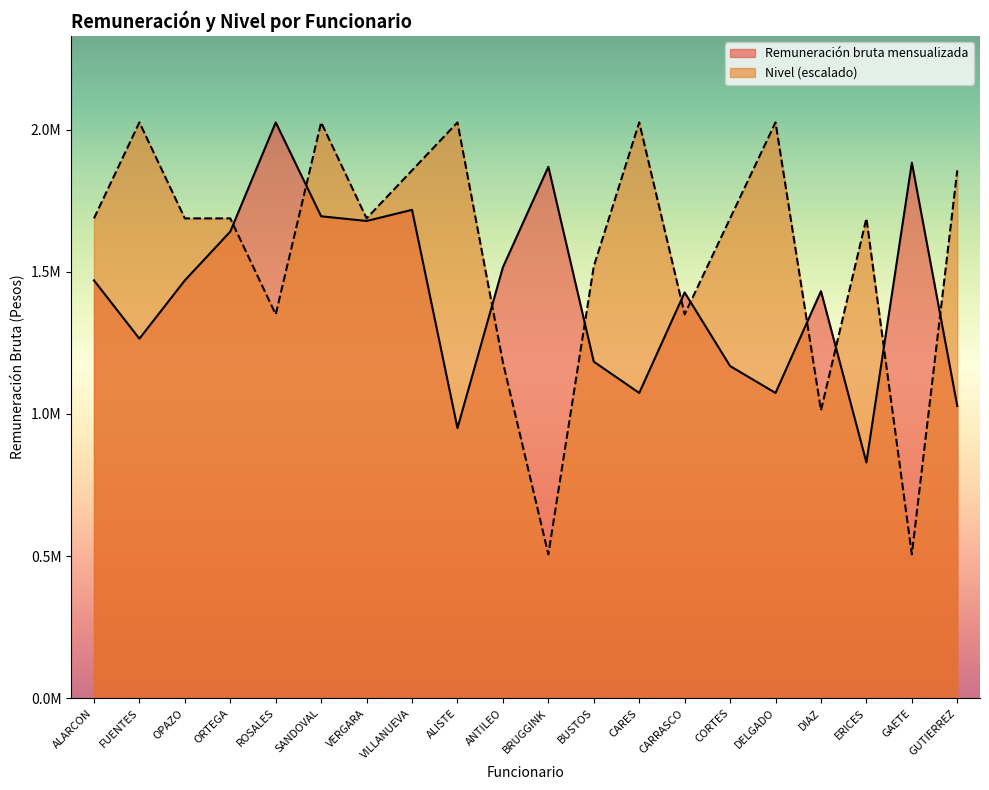

What is the sum of all Nivel values?

31389612.2